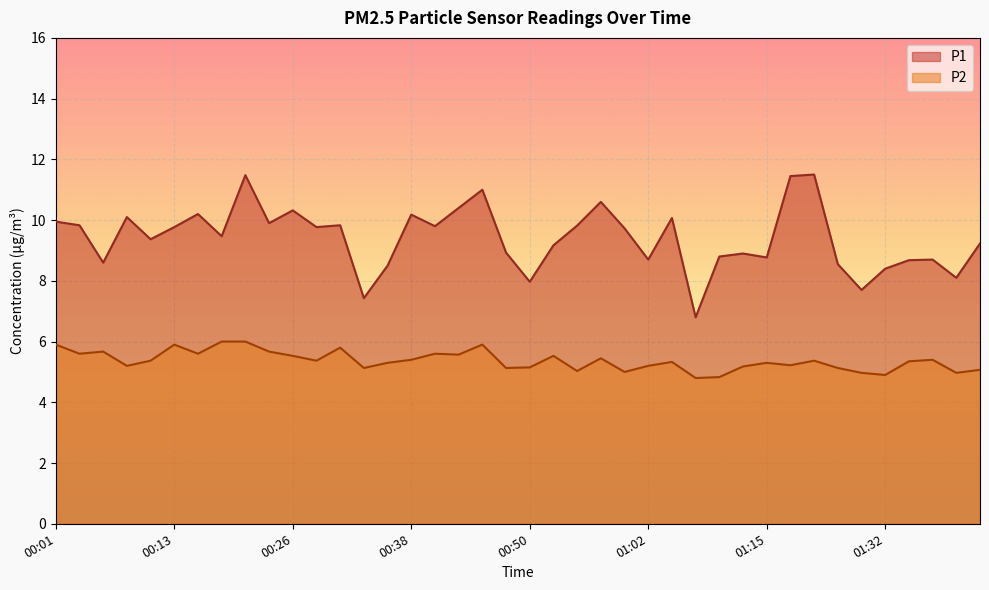

What is the difference between the highest and lowest values at 00:30?

4.0